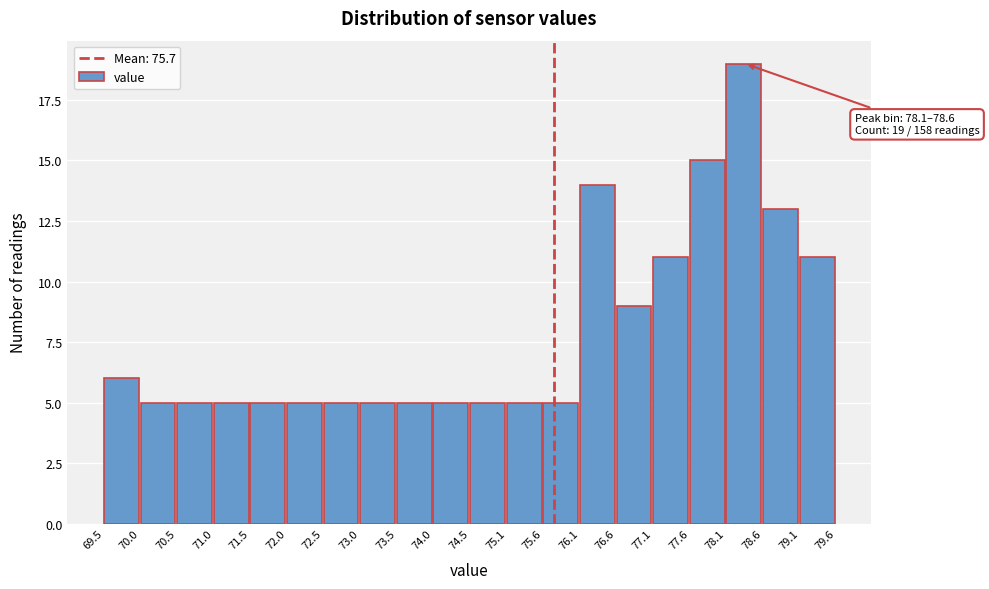

Over which range of the x-axis is the bar tallest?

78.1 to 78.6